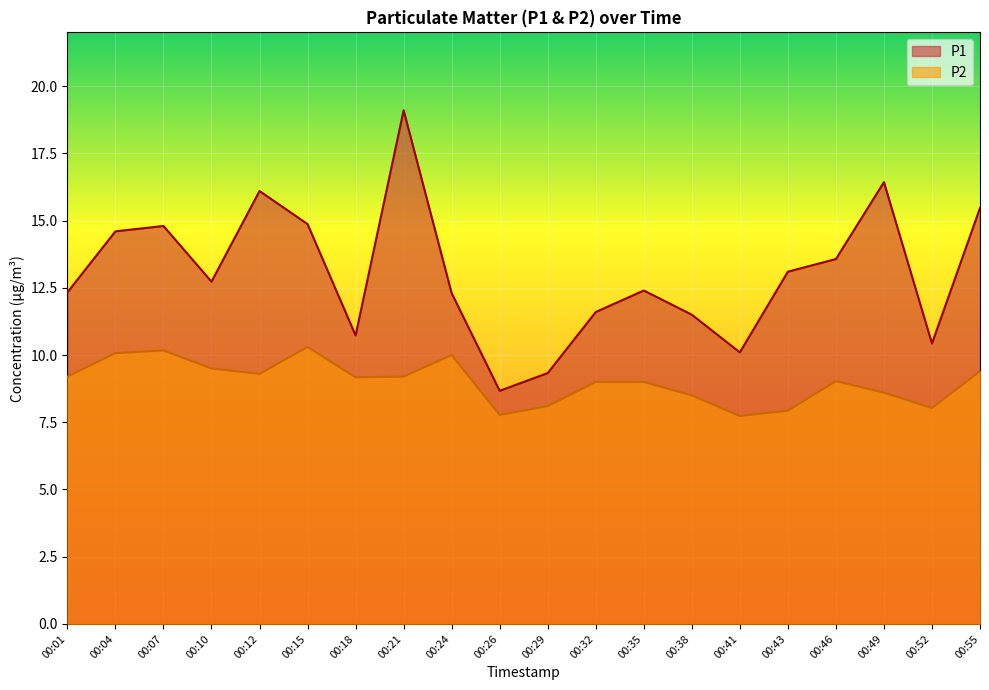

At 00:24, list the series in order from largest to smallest.

P1, P2